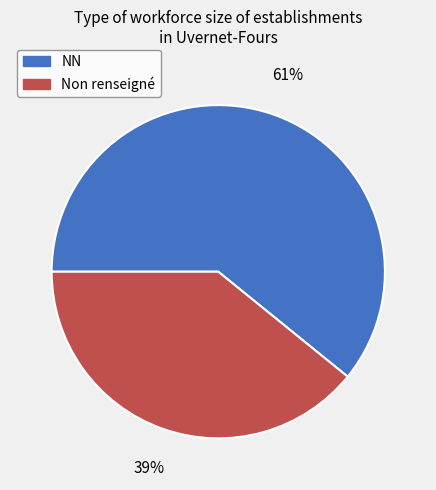

The NN slice represents 61% of the pie. True or false?

True